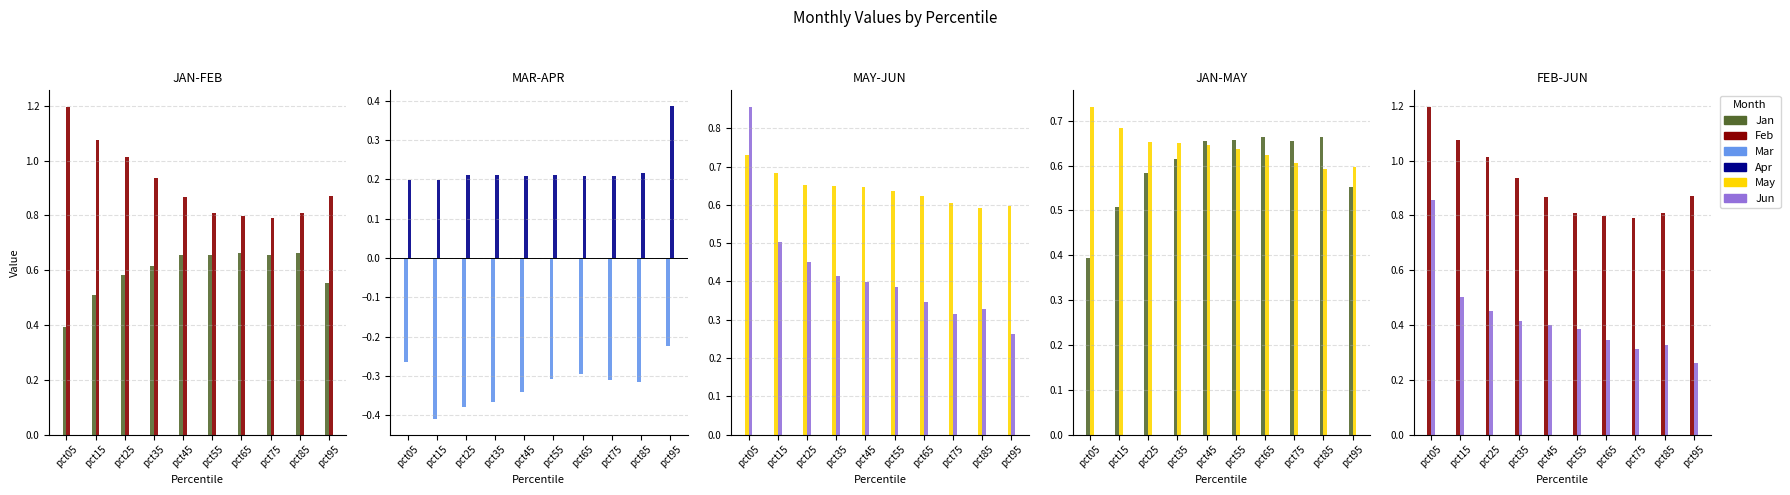

What is the minimum value shown in the chart?

-0.4